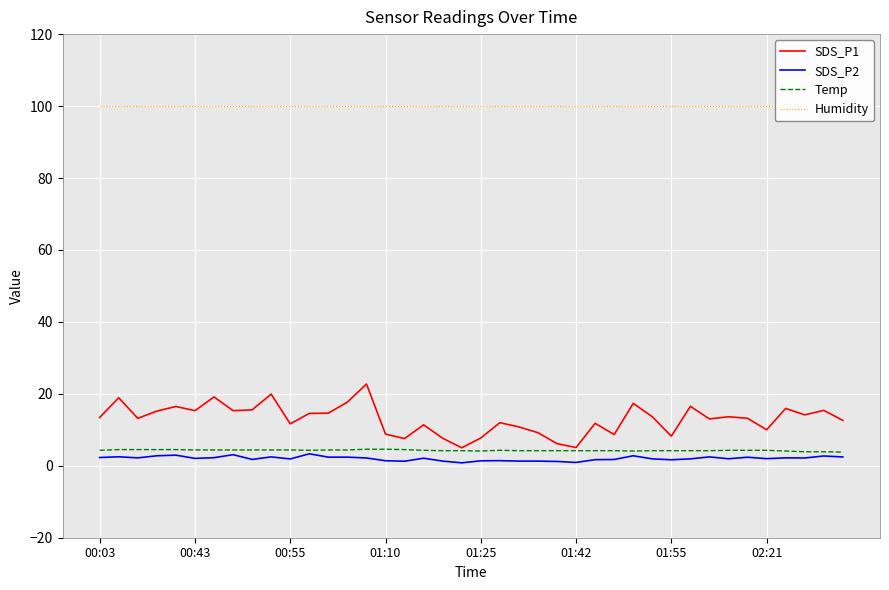

At 9, list the series in order from smallest to largest.

SDS_P2, Temp, SDS_P1, Humidity